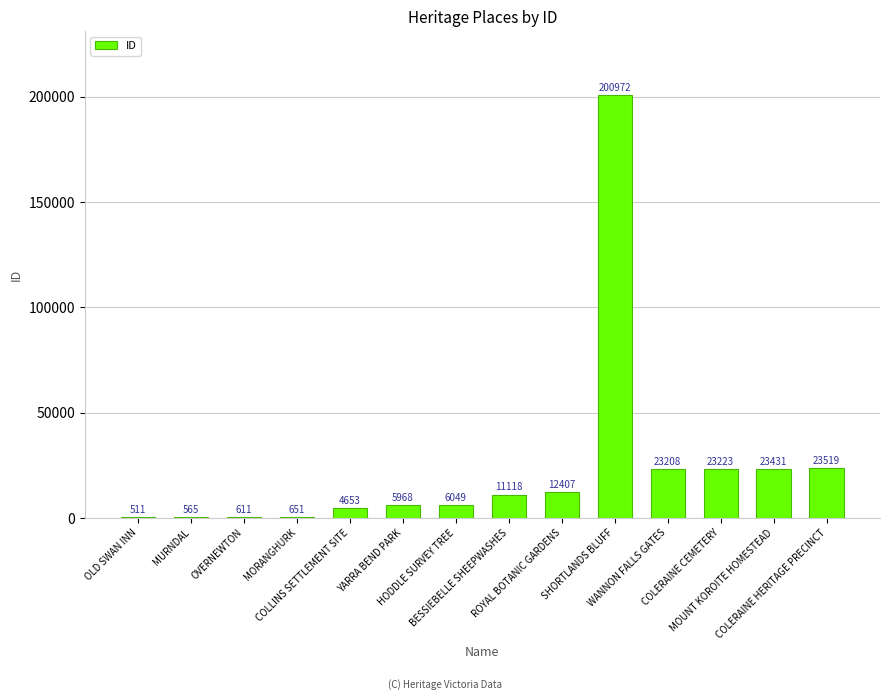

True or false: the data shows 611 at OVERNEWTON.

True